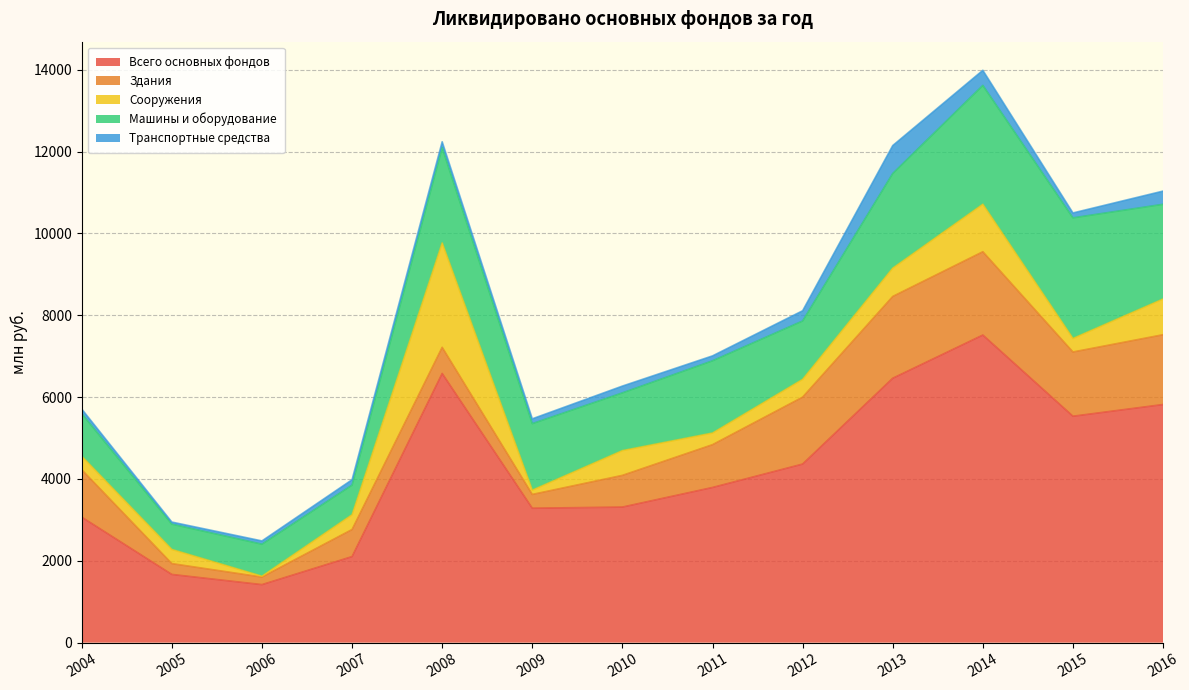

What is the highest value of the Здания series?

2036